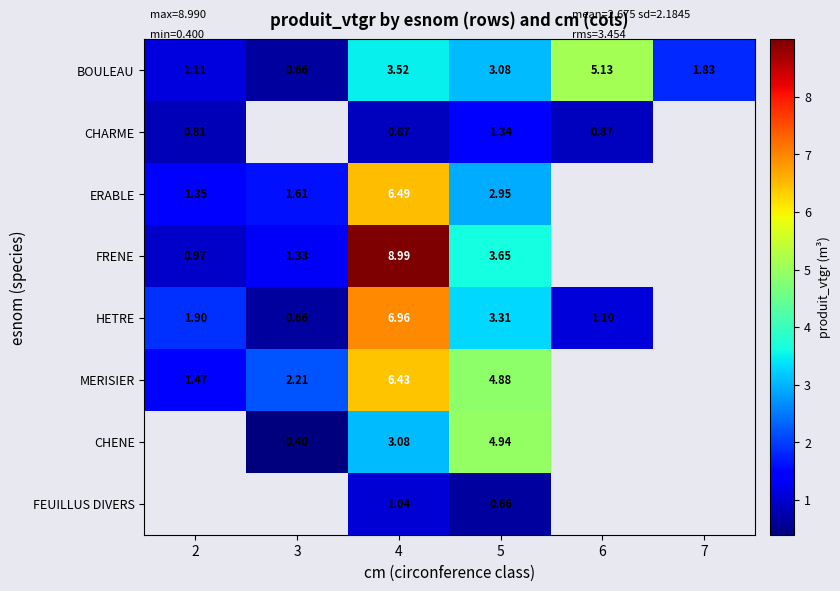

Rank the series at 5 from highest to lowest value.

CHENE, MERISIER, FRENE, HETRE, BOULEAU, ERABLE, CHARME, FEUILLUS DIVERS